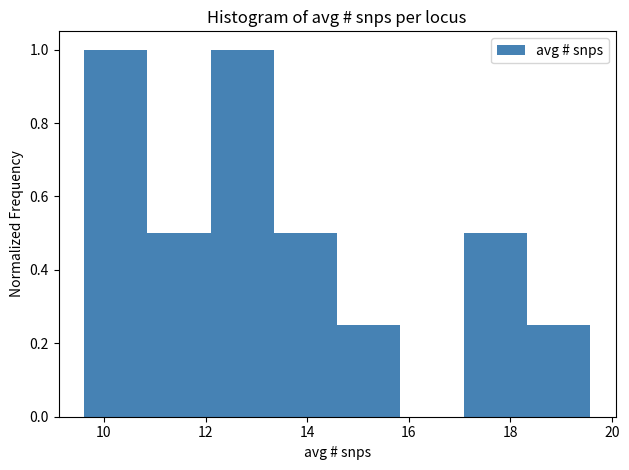

Reading left to right, list every bar in this chart as the range it spans on the x-axis followed by its height. Neither the bar edges nor the heights are printed on the chart, so give them approximately, as read against the axes.

9.6 to 10.8: 1.00
10.8 to 12.0: 0.50
12.0 to 13.4: 1.00
13.4 to 14.6: 0.50
14.6 to 15.8: 0.26
15.8 to 17.0: 0
17.0 to 18.4: 0.50
18.4 to 19.6: 0.26